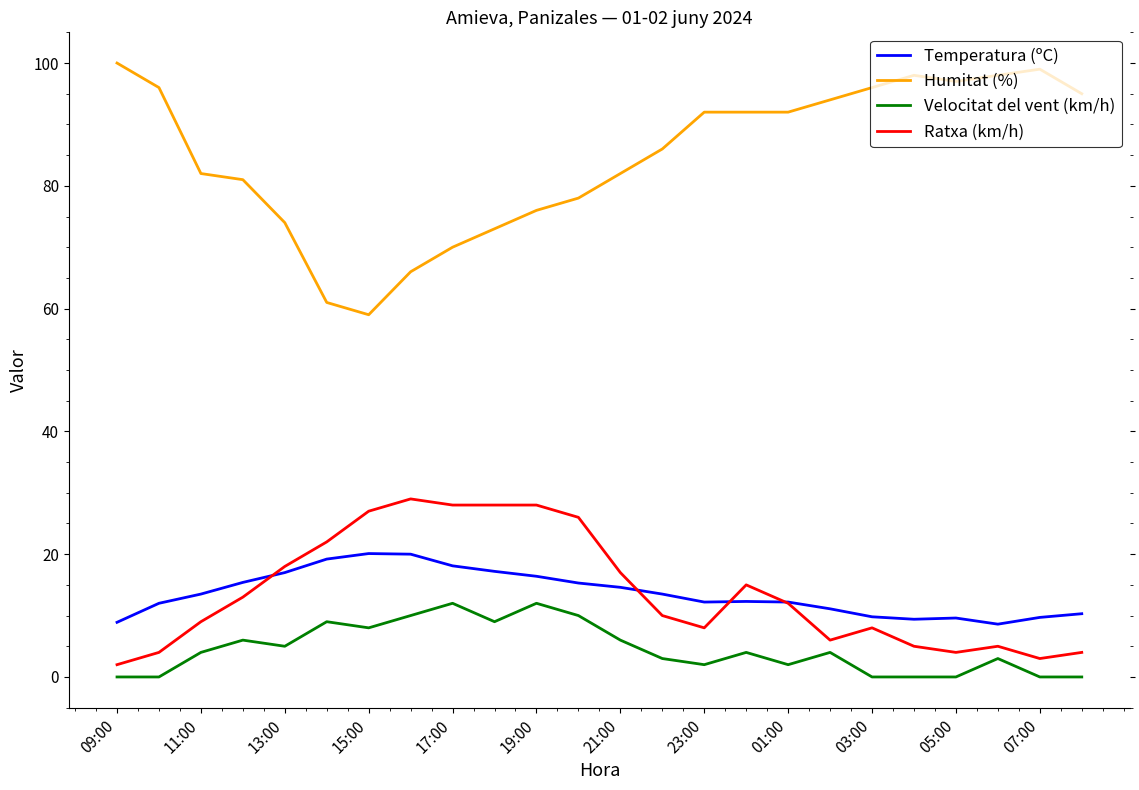

List the series in order of their peak value, lowest first.

Velocitat del vent (km/h), Temperatura (ºC), Ratxa (km/h), Humitat (%)